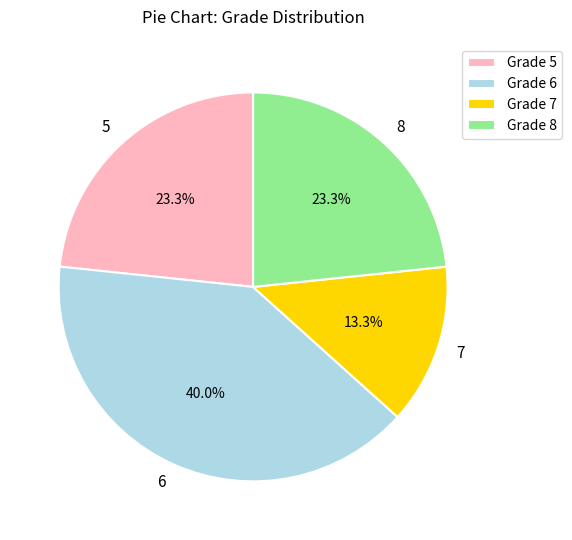

What percentage is NOT represented by 5?

76.7%